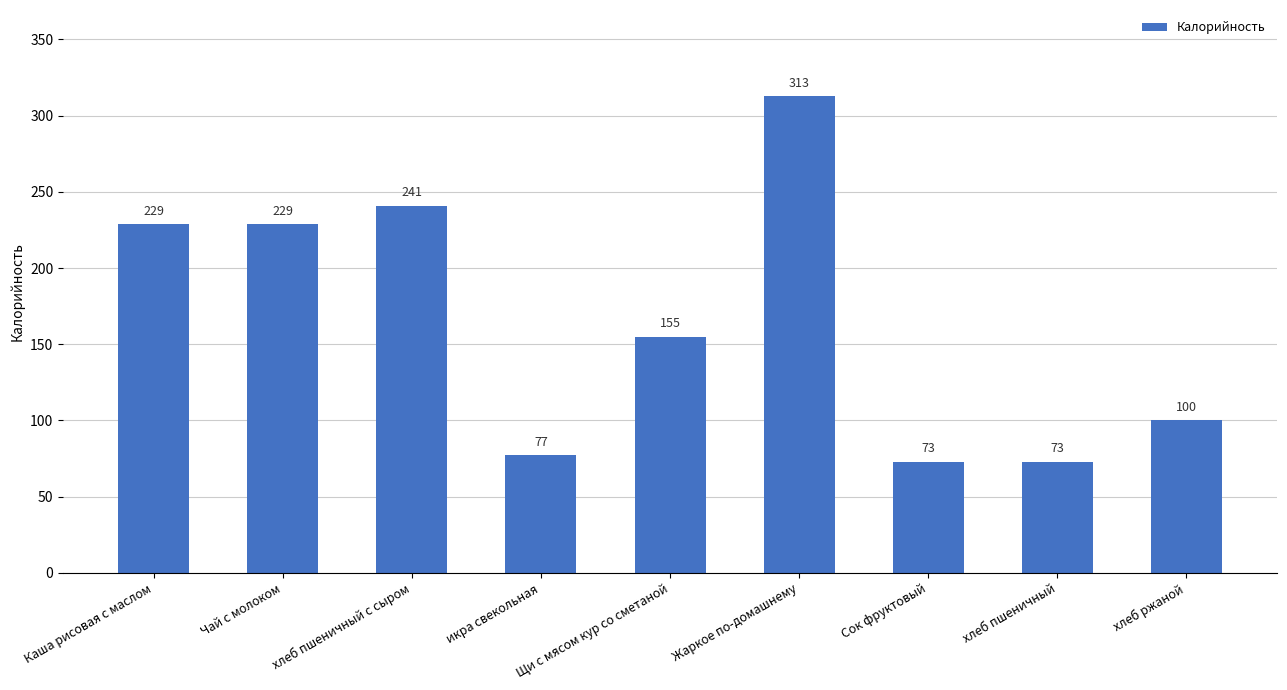

Reading left to right, list all the values displayed in this chart.

229	229	241	77	155	313	73	73	100